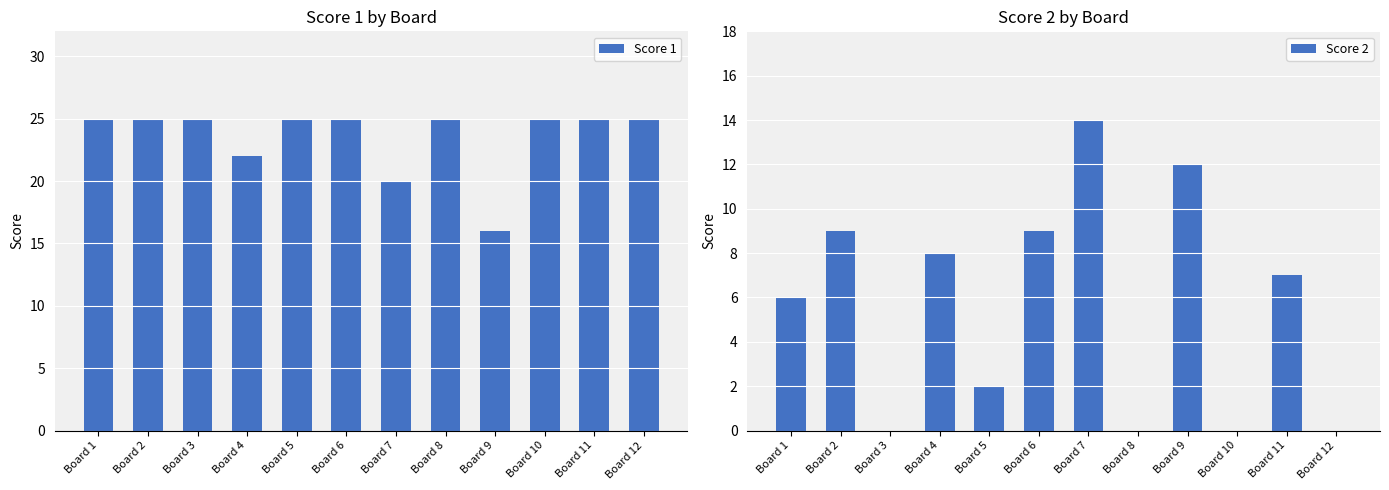

Which label corresponds to the largest value in the chart?

Board 1